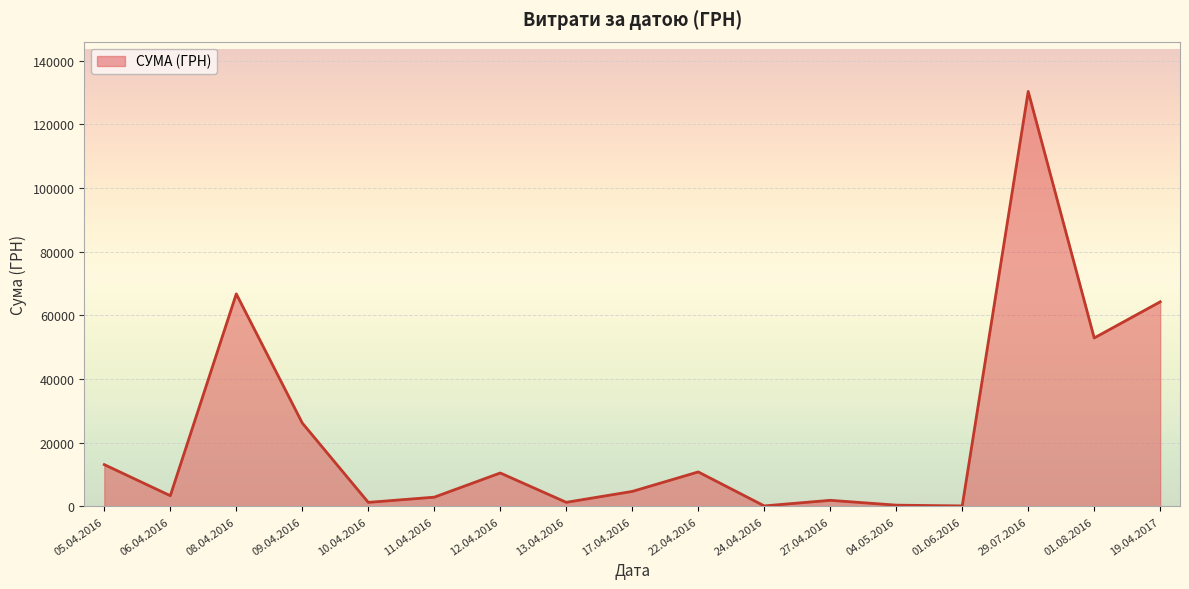

Which label corresponds to the largest value in the chart?

29.07.2016